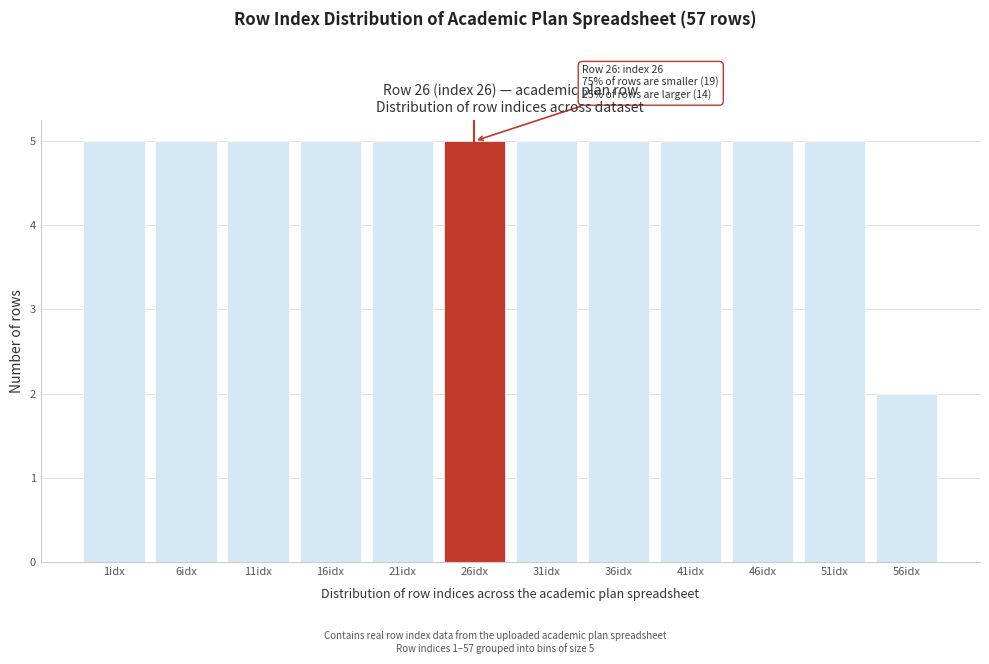

Reading right to left, extract all data points from this chart.

2	5	5	5	5	5	5	5	5	5	5	5